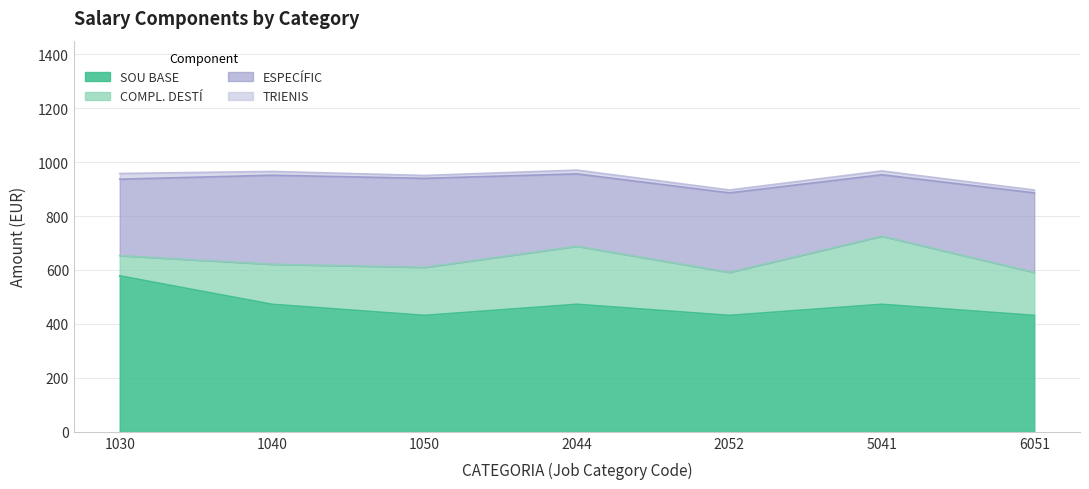

Reading left to right, list all the values displayed in this chart.

SOU BASE: 578.1	472.7	431.5	472.7	431.5	472.7	431.5
COMPL. DESTÍ: 75.1	148.4	178.2	215.4	159.6	252.6	159.6
ESPECÍFIC: 283.3	330.1	330.1	268.1	294.8	227.8	294.8
TRIENIS: 21.1	14.1	10.6	14.1	10.6	14.1	10.6